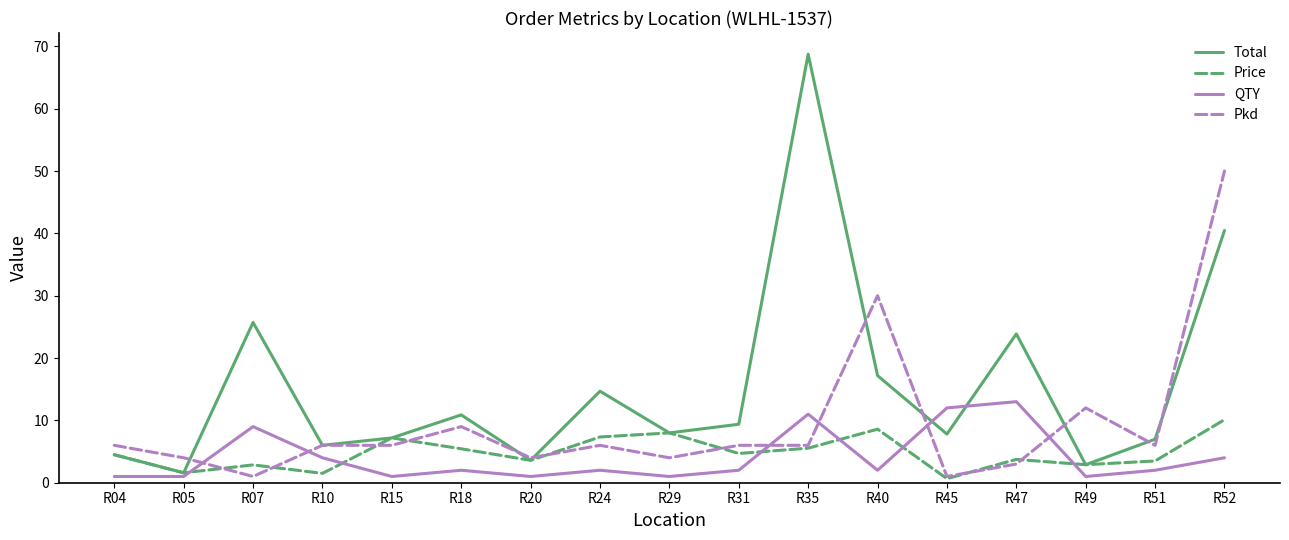

True or false: Price has a value of 1.5 at R10.

True